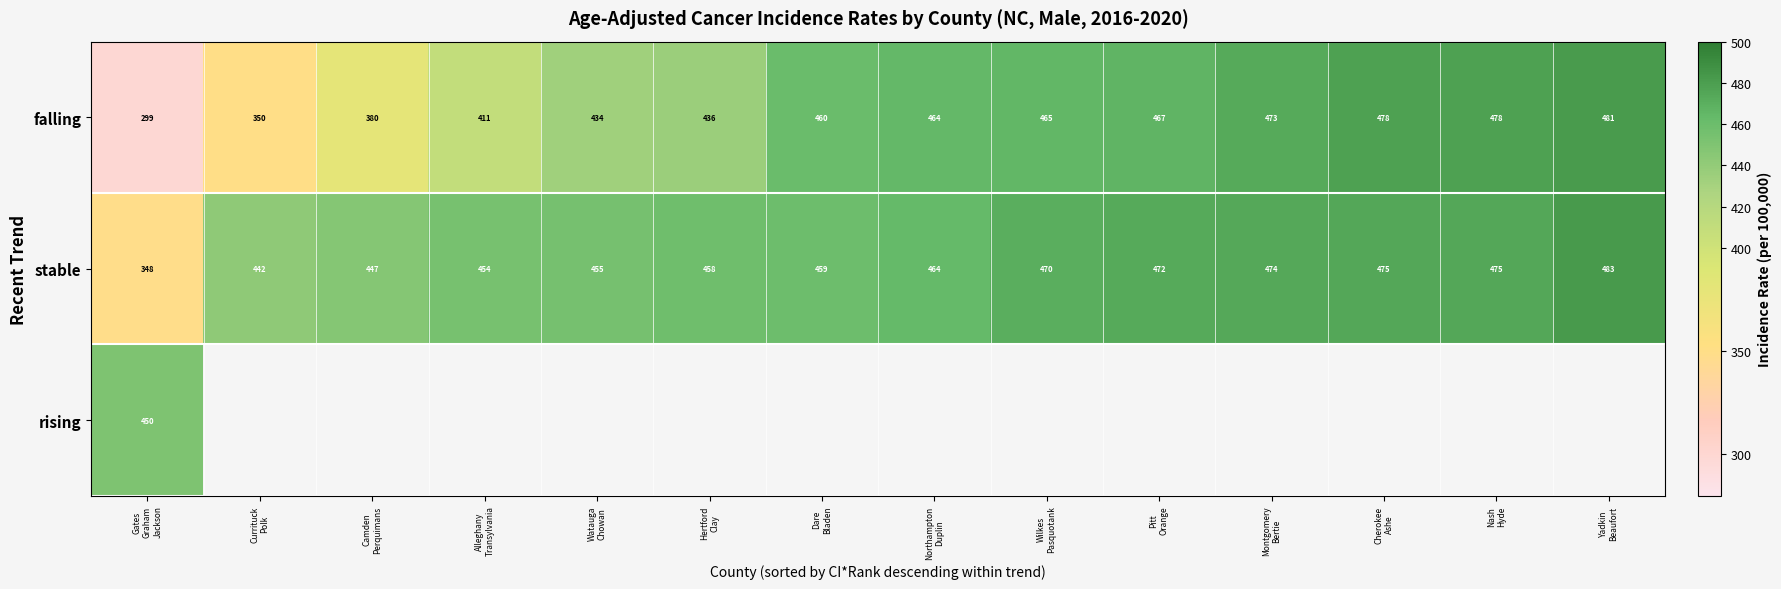

What is the difference between the second highest and minimum values in the falling series?

179.0